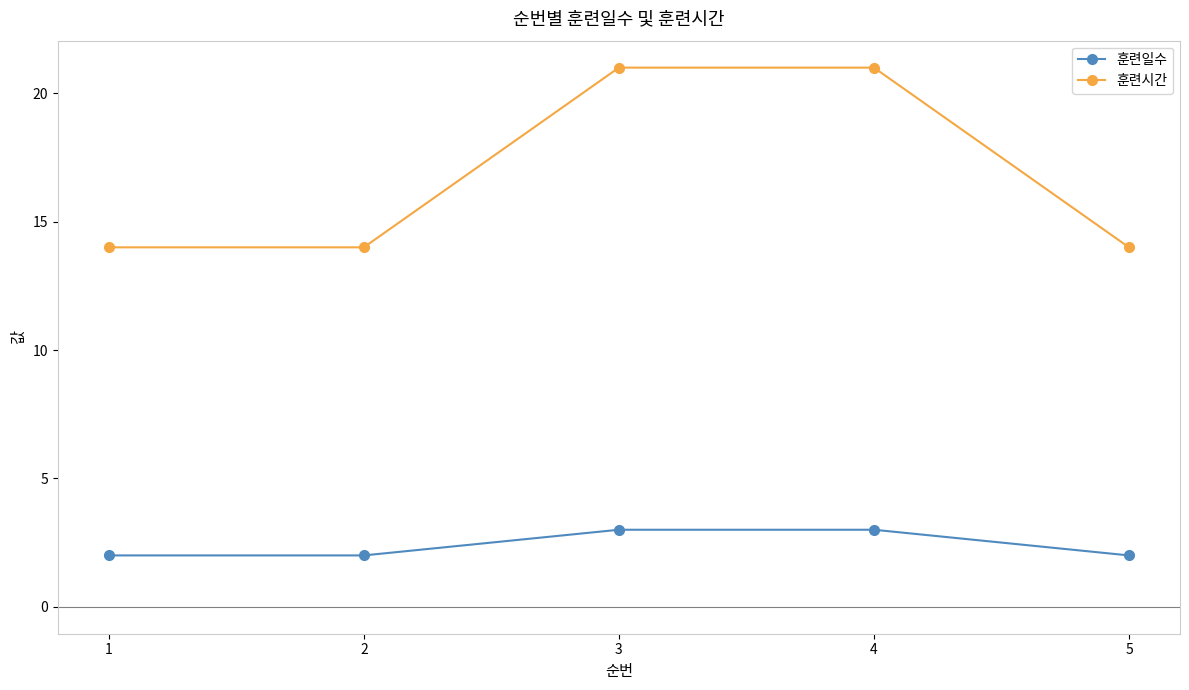

How many categories are shown in the chart?

5